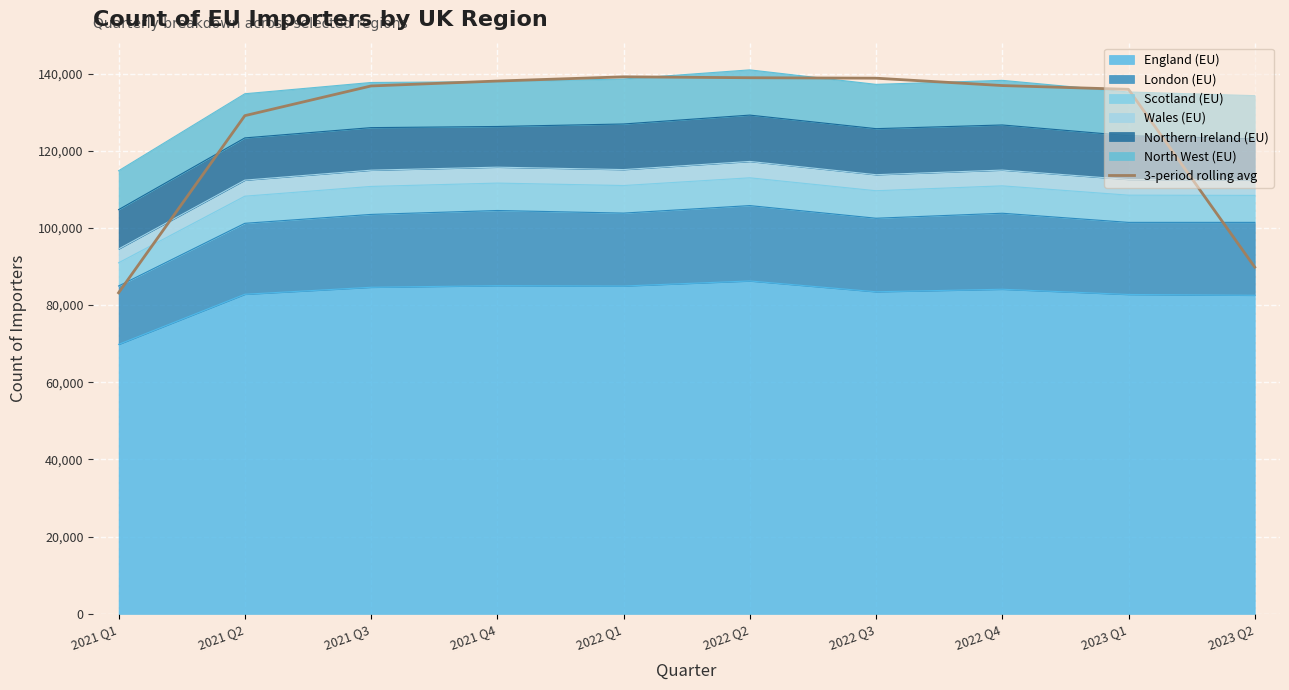

What is the difference between the maximum and minimum values?

55955.7